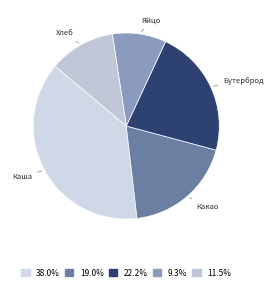

To the nearest percent, what is the average slice percentage?

20%